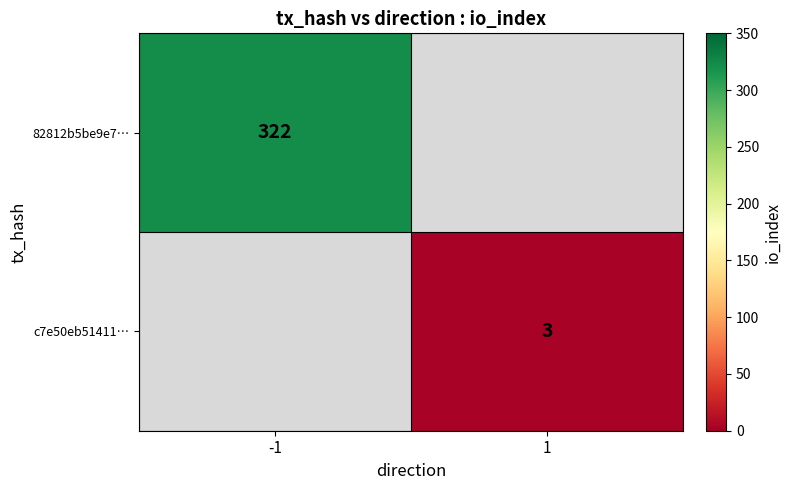

True or false: 82812b5be9e7… has a value of 212 at -1.

False